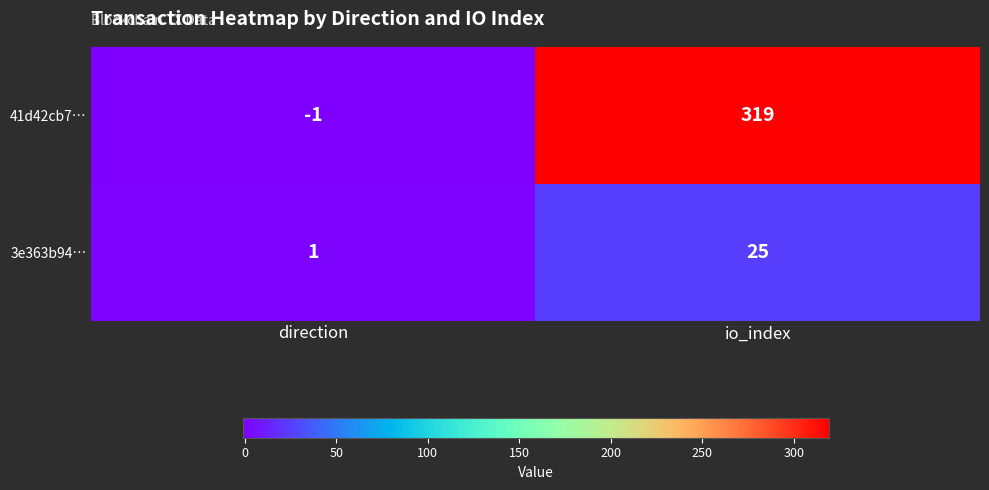

Reading right to left, list all the values displayed in this chart.

41d42cb7…: 319	-1
3e363b94…: 25	1